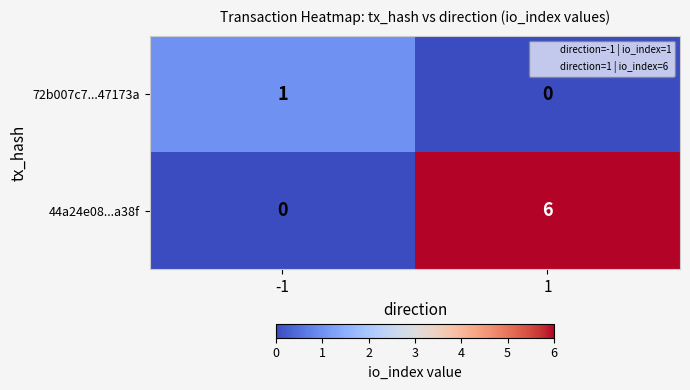

Which series has the largest total across all categories?

44a24e08...a38f